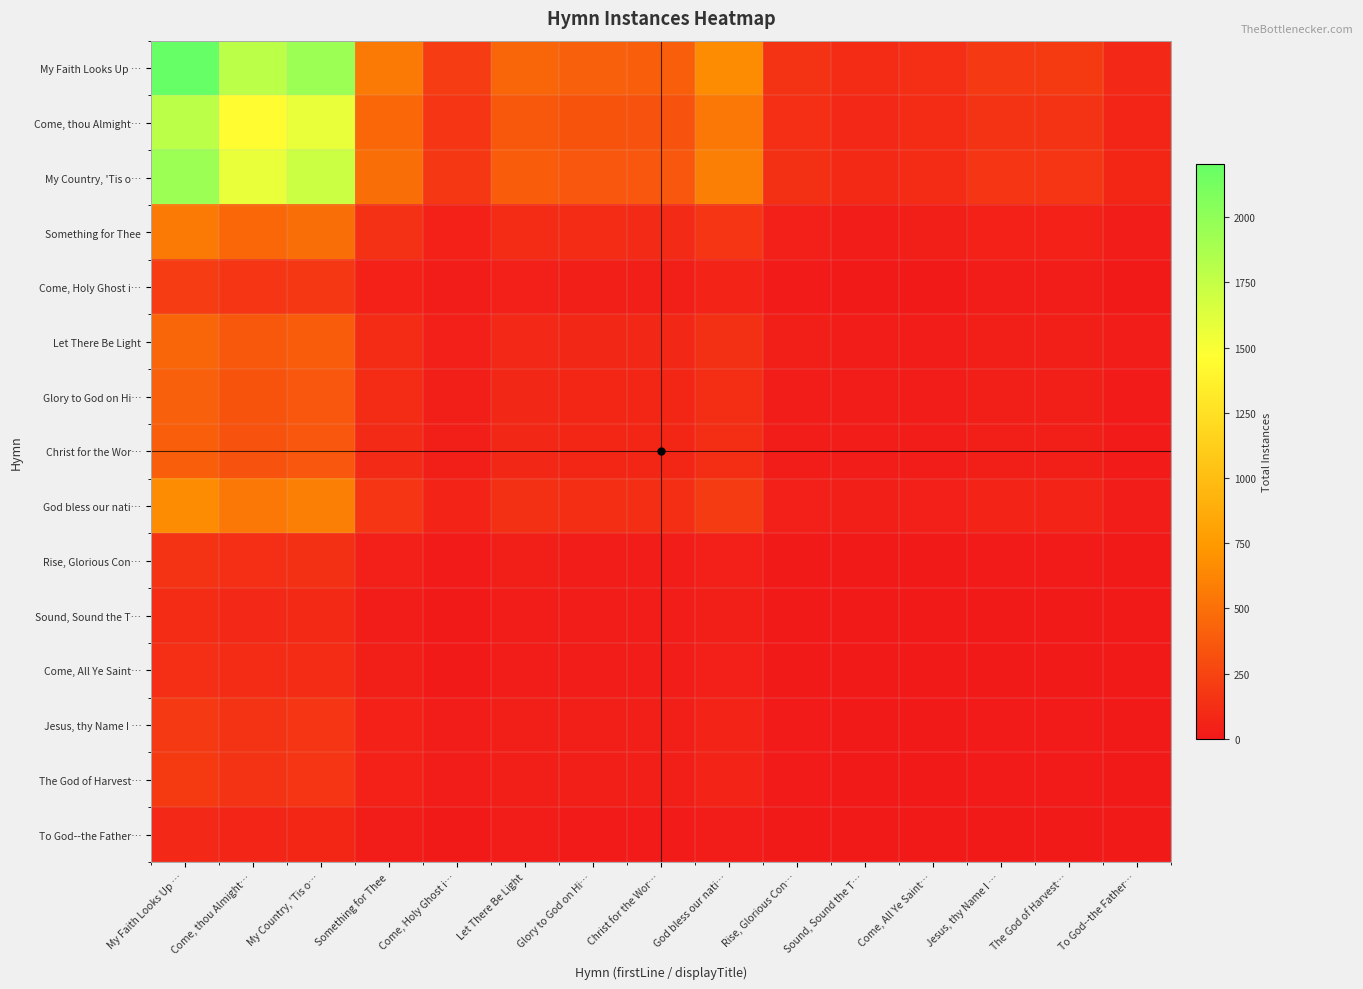

What is the maximum value shown in the chart?

2205.0